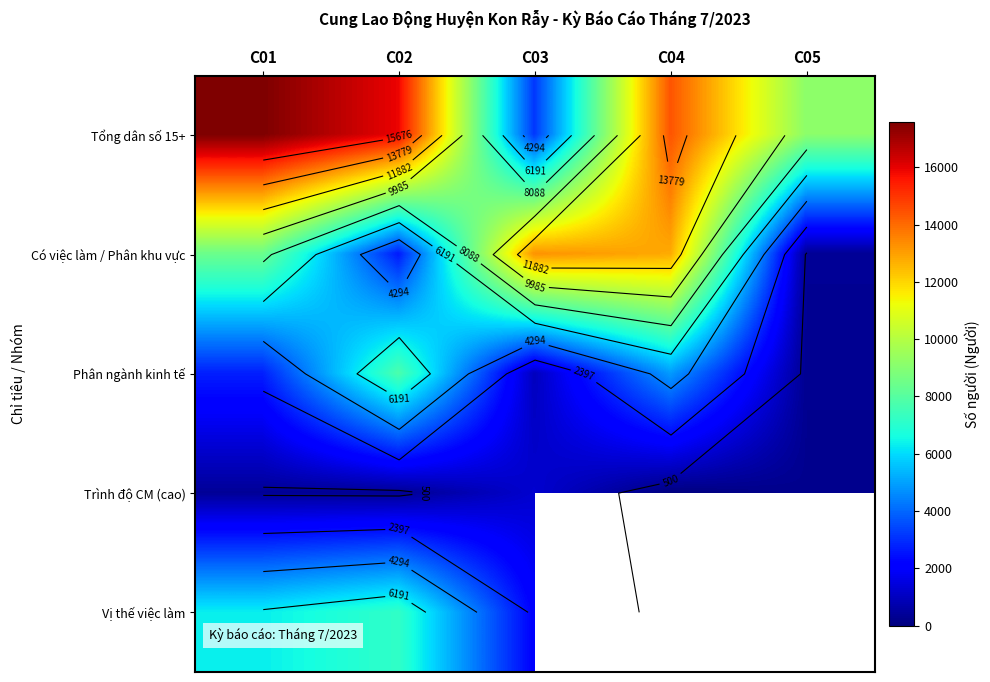

Which series has the largest range (max minus min)?

Tổng dân số 15+